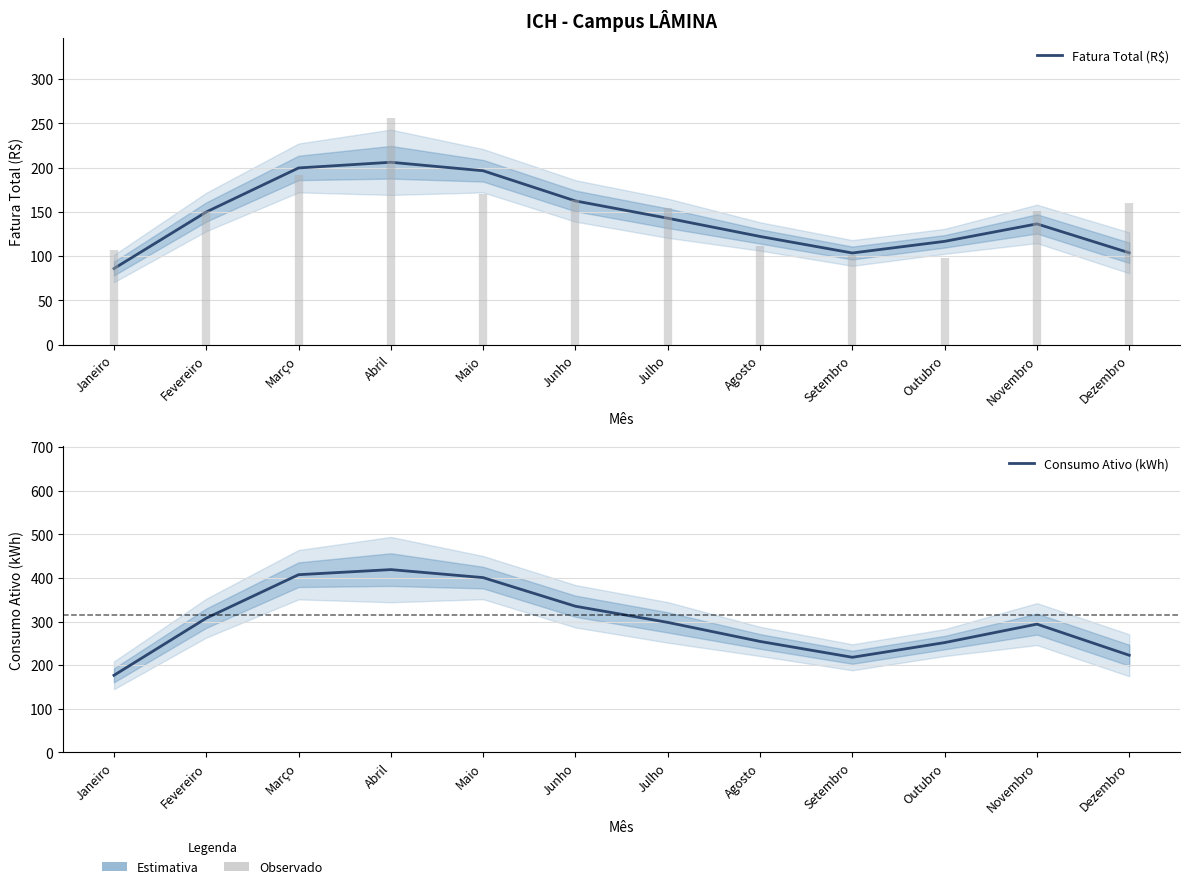

Rank the categories by Consumo Ativo (kWh) value from lowest to highest.

Janeiro, Setembro, Dezembro, Outubro, Agosto, Novembro, Julho, Fevereiro, Junho, Maio, Março, Abril